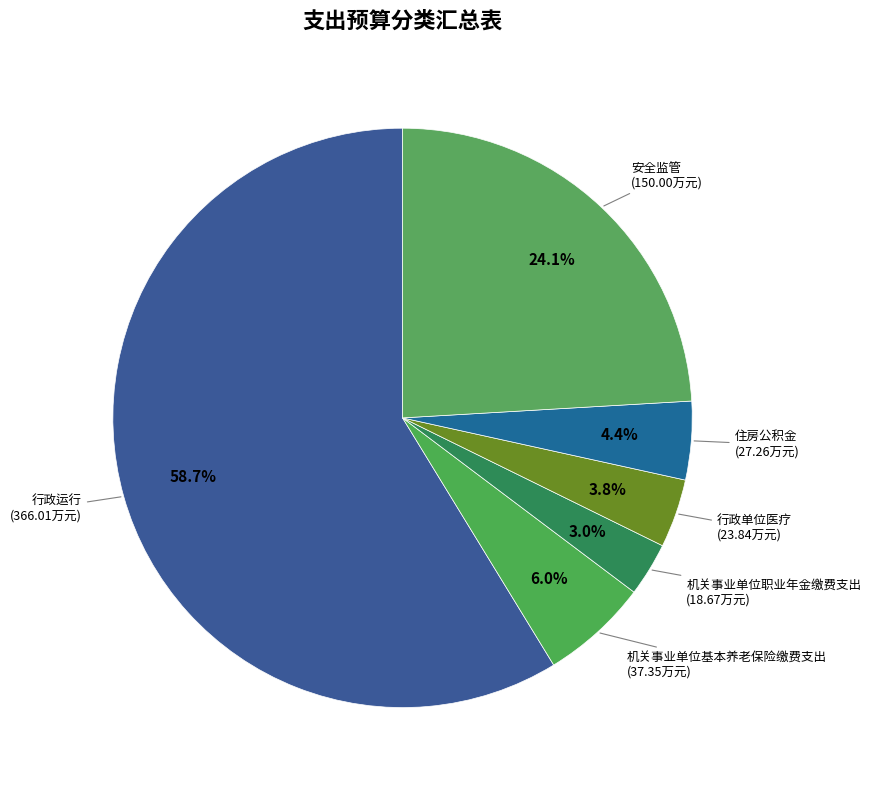

Which has a higher value, 机关事业单位基本养老保险缴费支出 or 住房公积金?

机关事业单位基本养老保险缴费支出